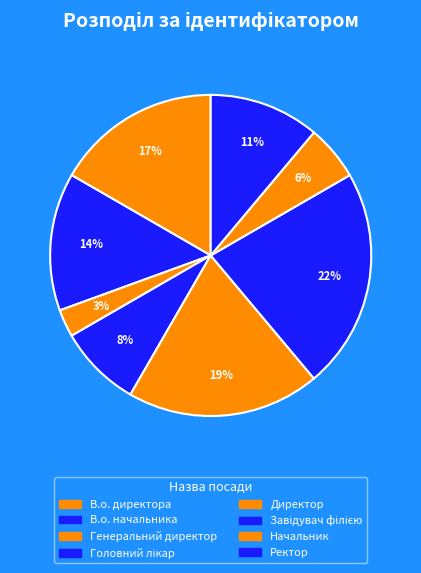

Rank the categories by value from lowest to highest.

Генеральний директор, Начальник, Головний лікар, Ректор, В.о. начальника, В.о. директора, Директор, Завідувач філією